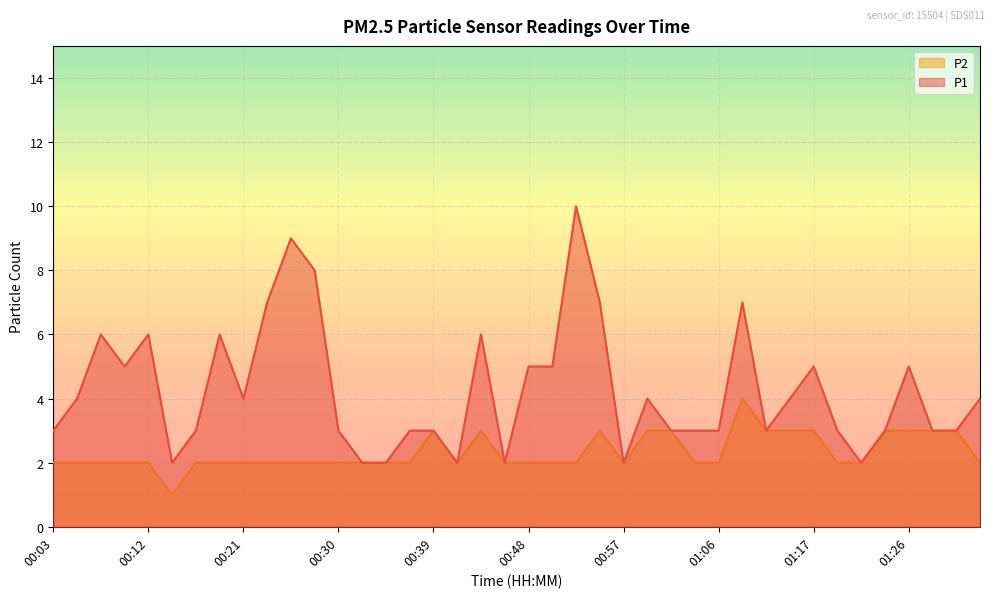

Read the P1 value at 00:30.

3